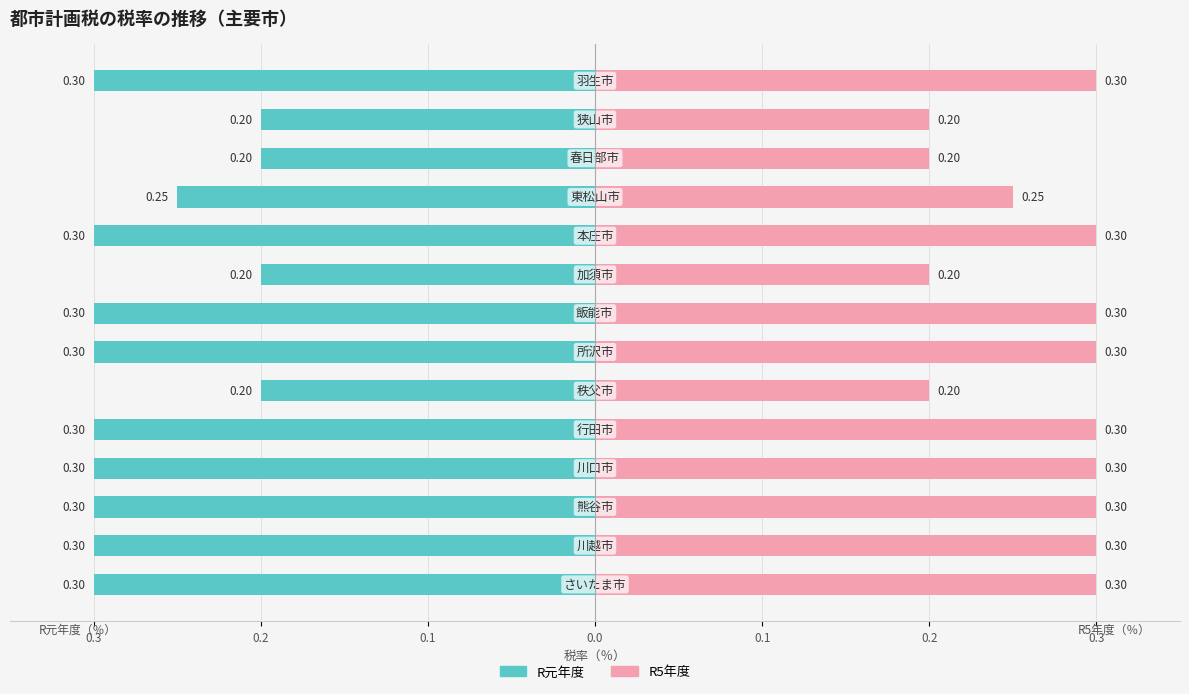

True or false: R5年度 has a value of 0.2 at 0.2.

True